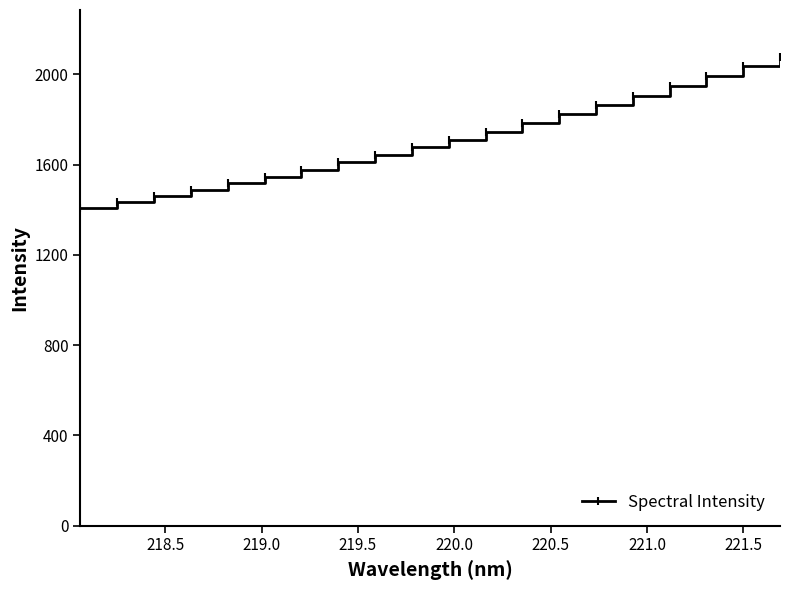

What is the minimum value shown in the chart?

1408.5